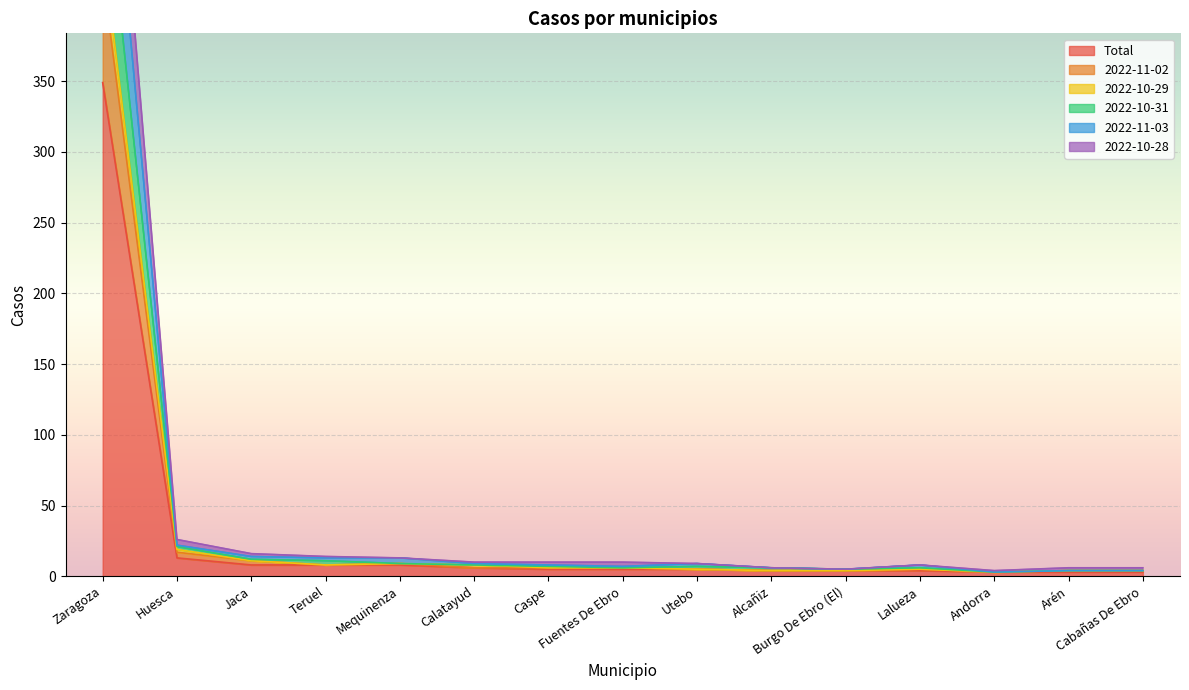

True or false: Total has more than 0 interior local peaks.

False